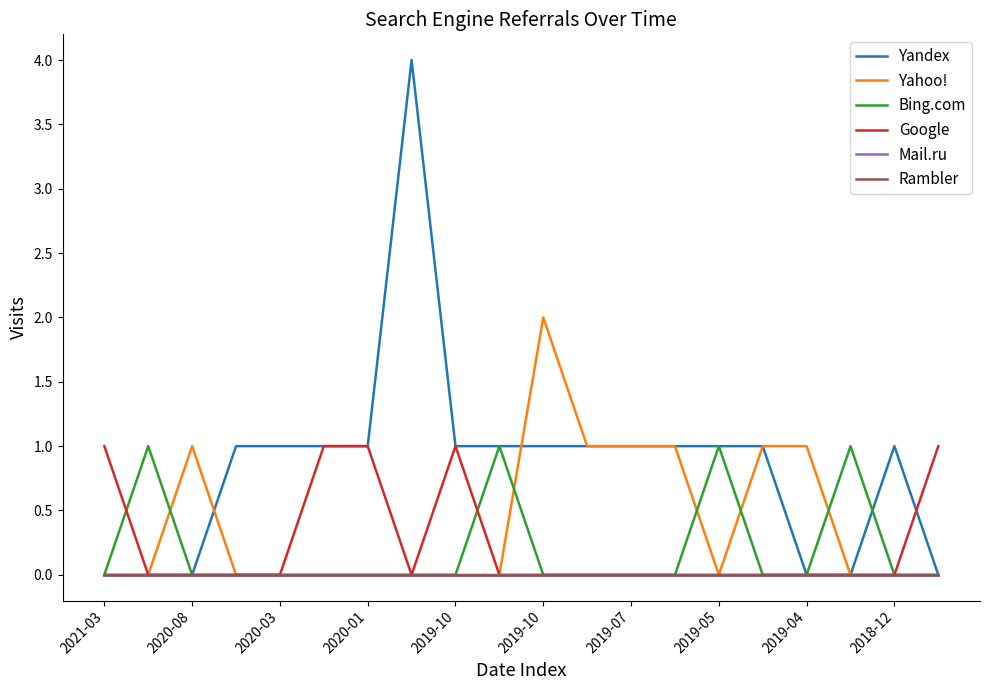

Is this an area chart (filled region under the line)?

No